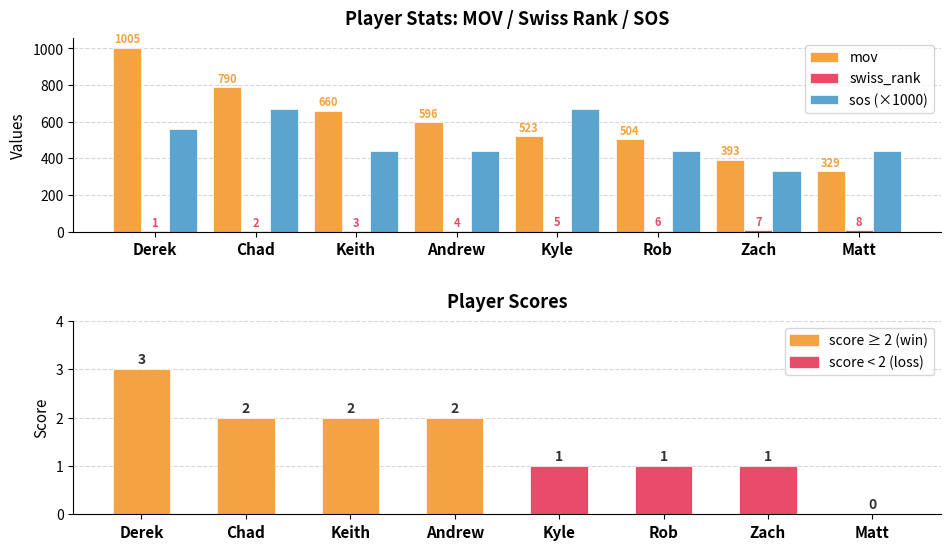

Does the chart contain any negative values?

No